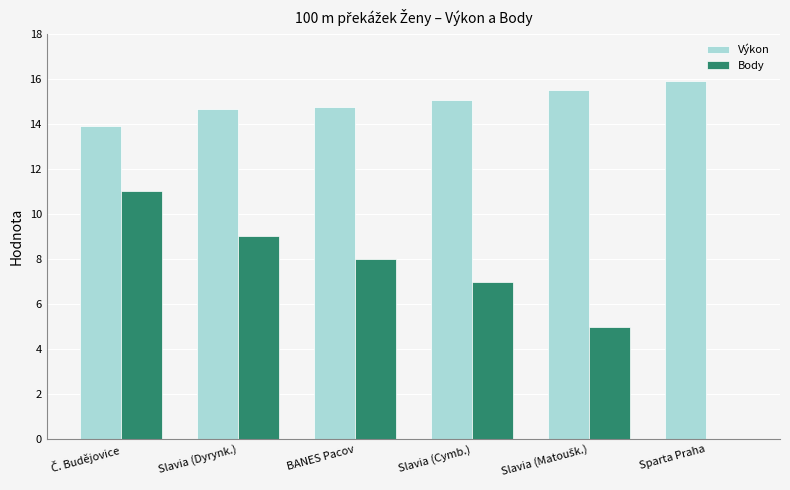

How many values in Body are above zero?

5